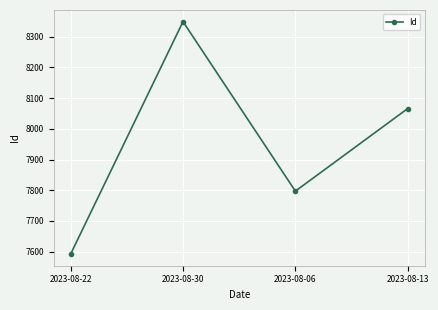

How many data points are less than 8066?

2